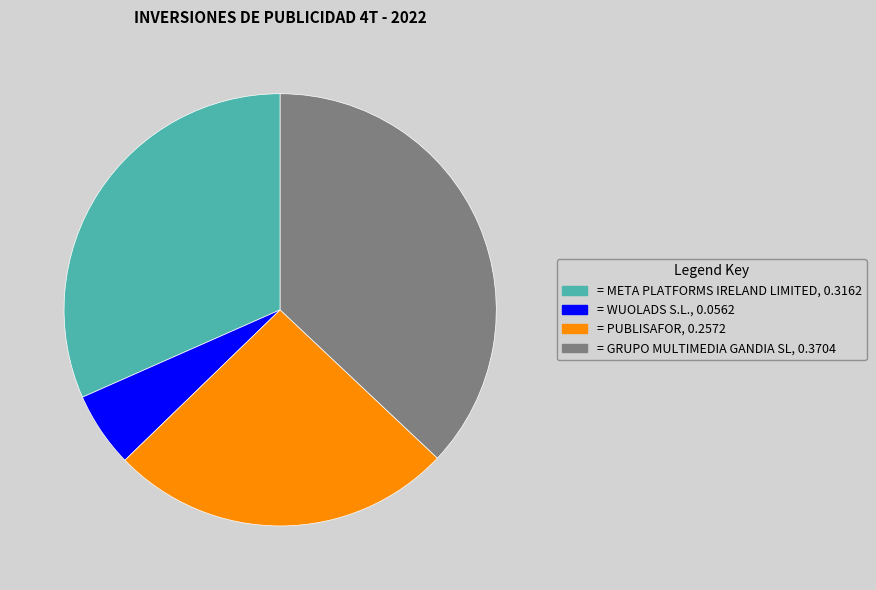

Is there a majority slice in this chart?

No